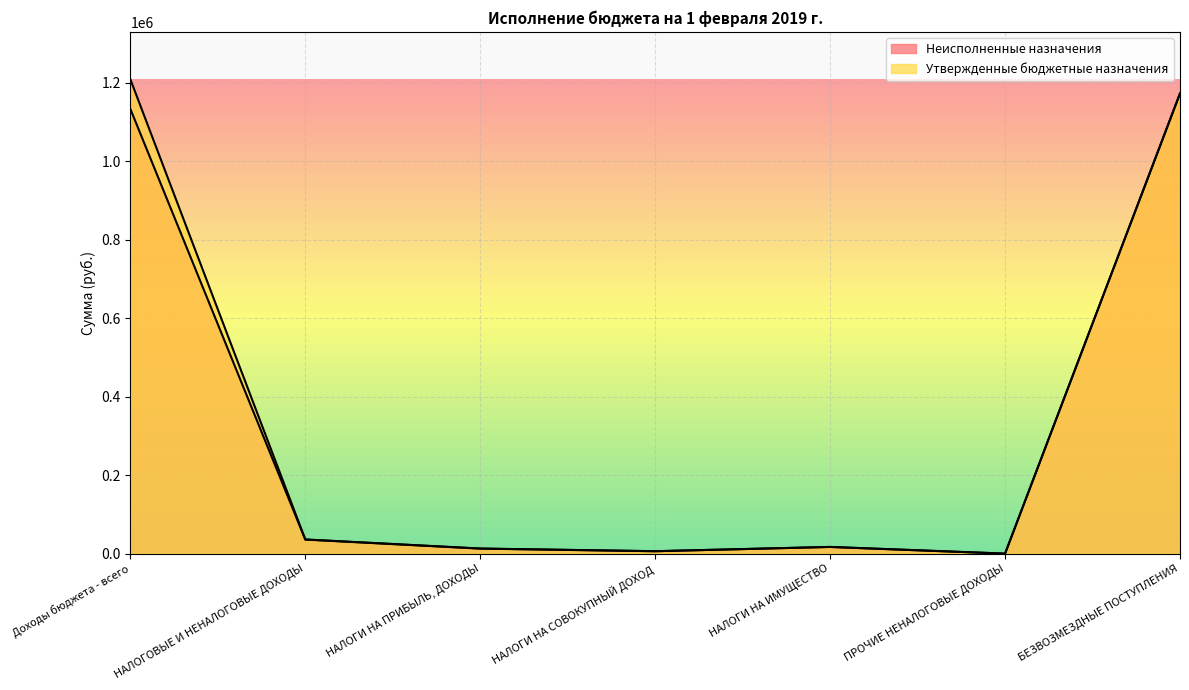

Read the Утвержденные бюджетные назначения value at Доходы бюджета - всего.

1208300.0